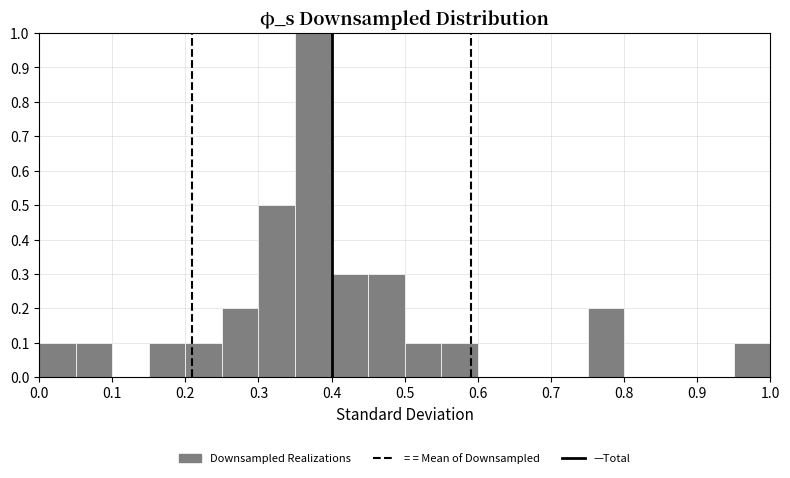

Over which range of the x-axis is the bar tallest?

0.35 to 0.40